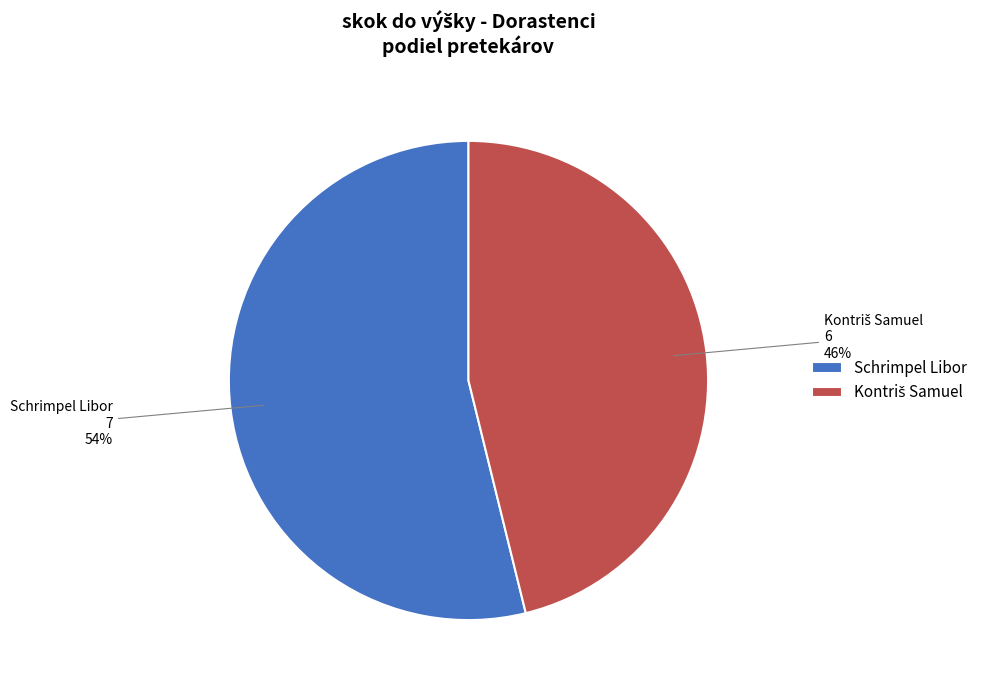

What is the largest slice in the pie chart?

Schrimpel Libor